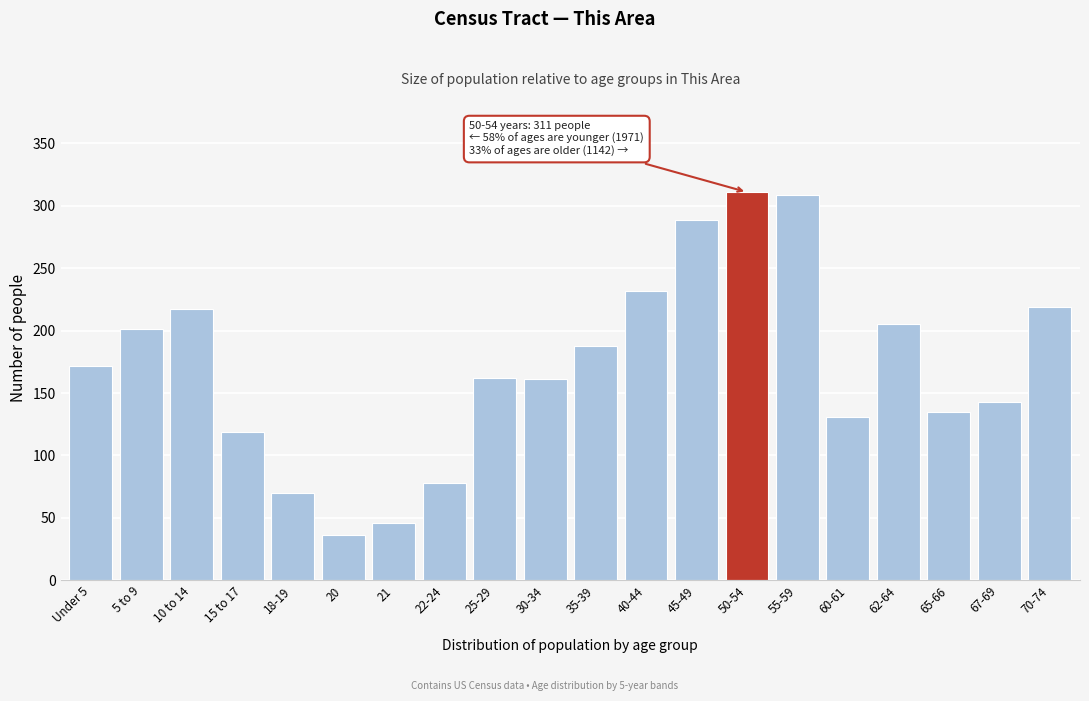

What is the difference between the maximum and minimum values?

275